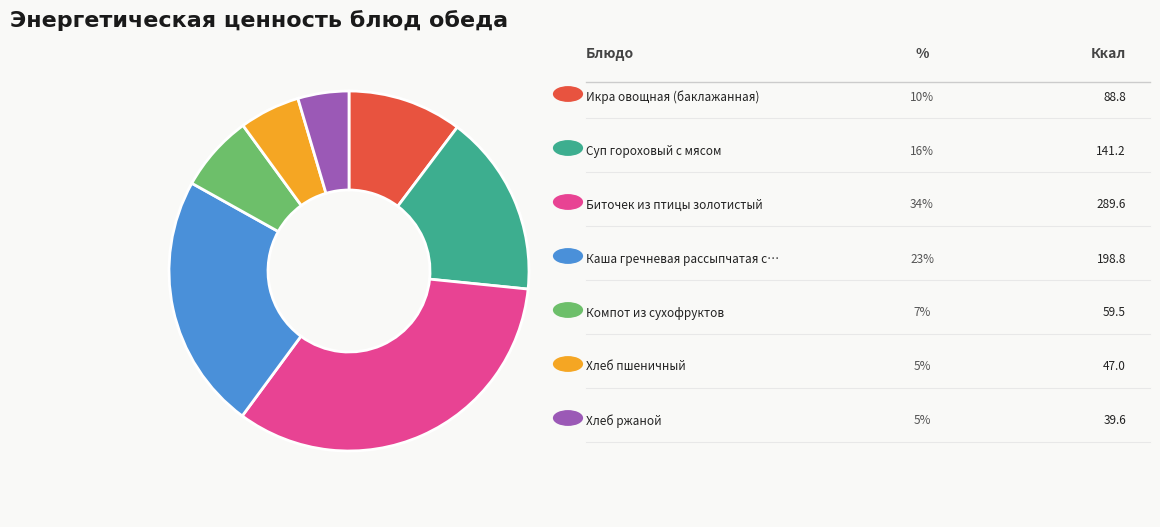

Does any single category account for the majority?

No